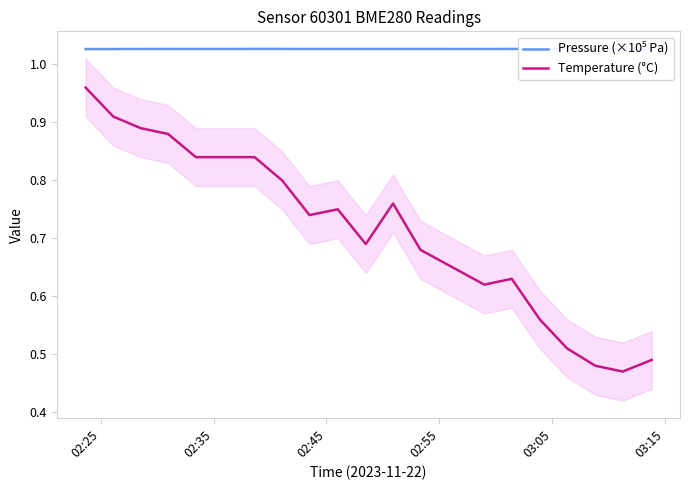

At which category is the sum across all series the highest?

02:25